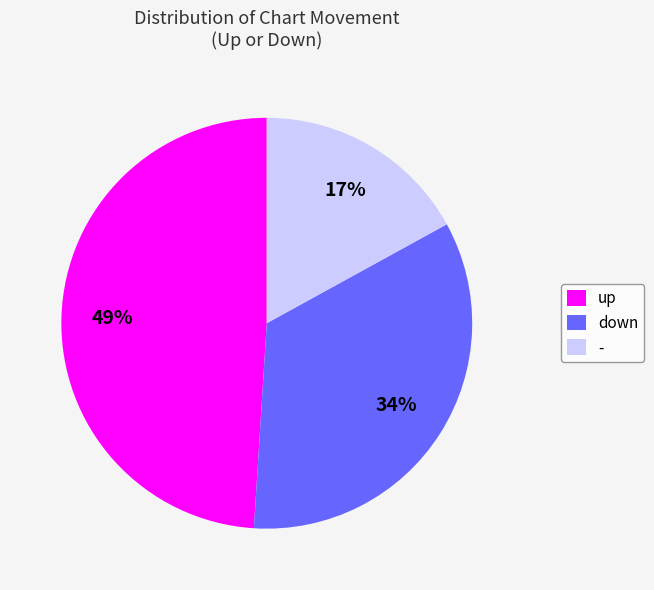

To the nearest percent, what is the combined percentage of - and down?

51%